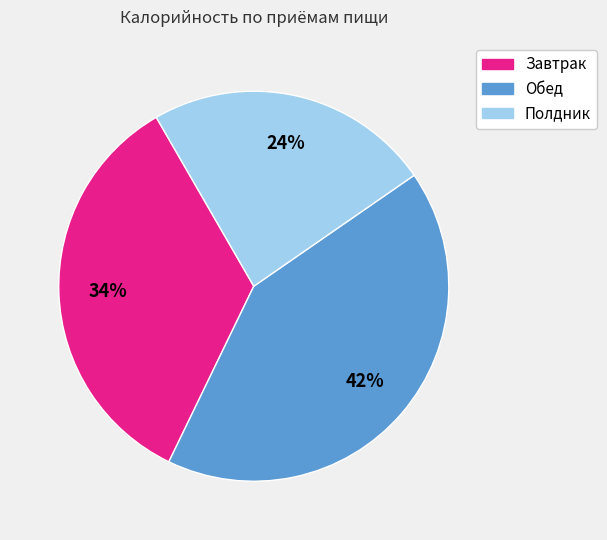

Is the sum of Обед and Полдник greater than half?

Yes